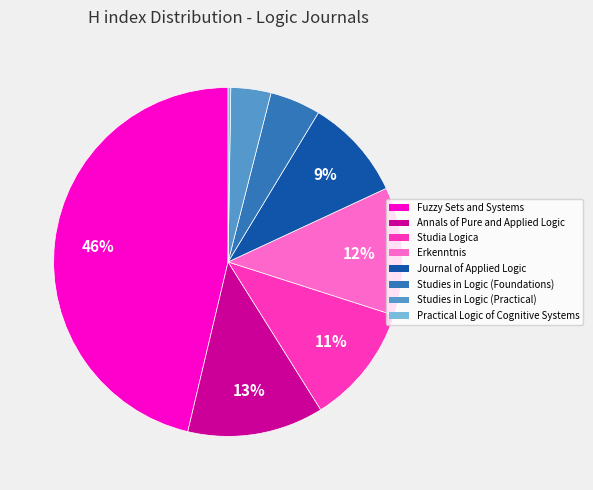

To the nearest percent, what is the difference between the largest and smallest slice percentages?

46%